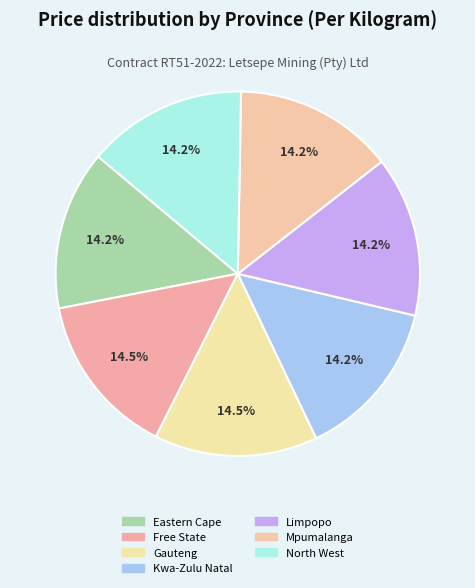

How many slices are in this pie chart?

7